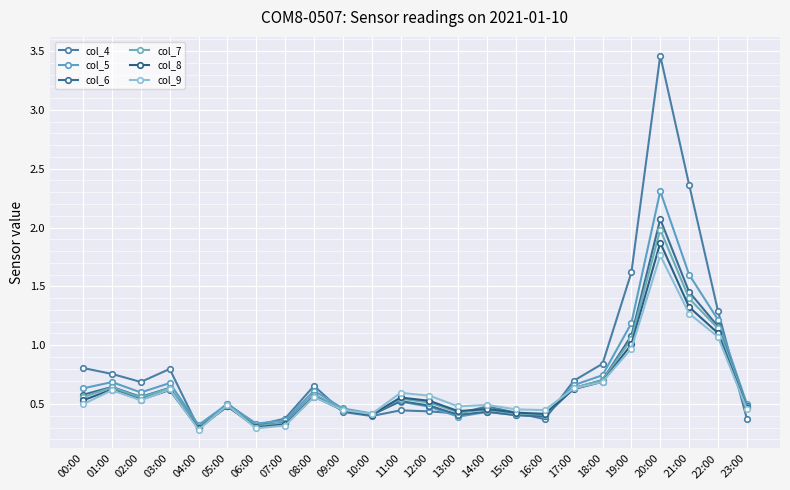

Between 09:00 and 02:00, which is larger?

02:00